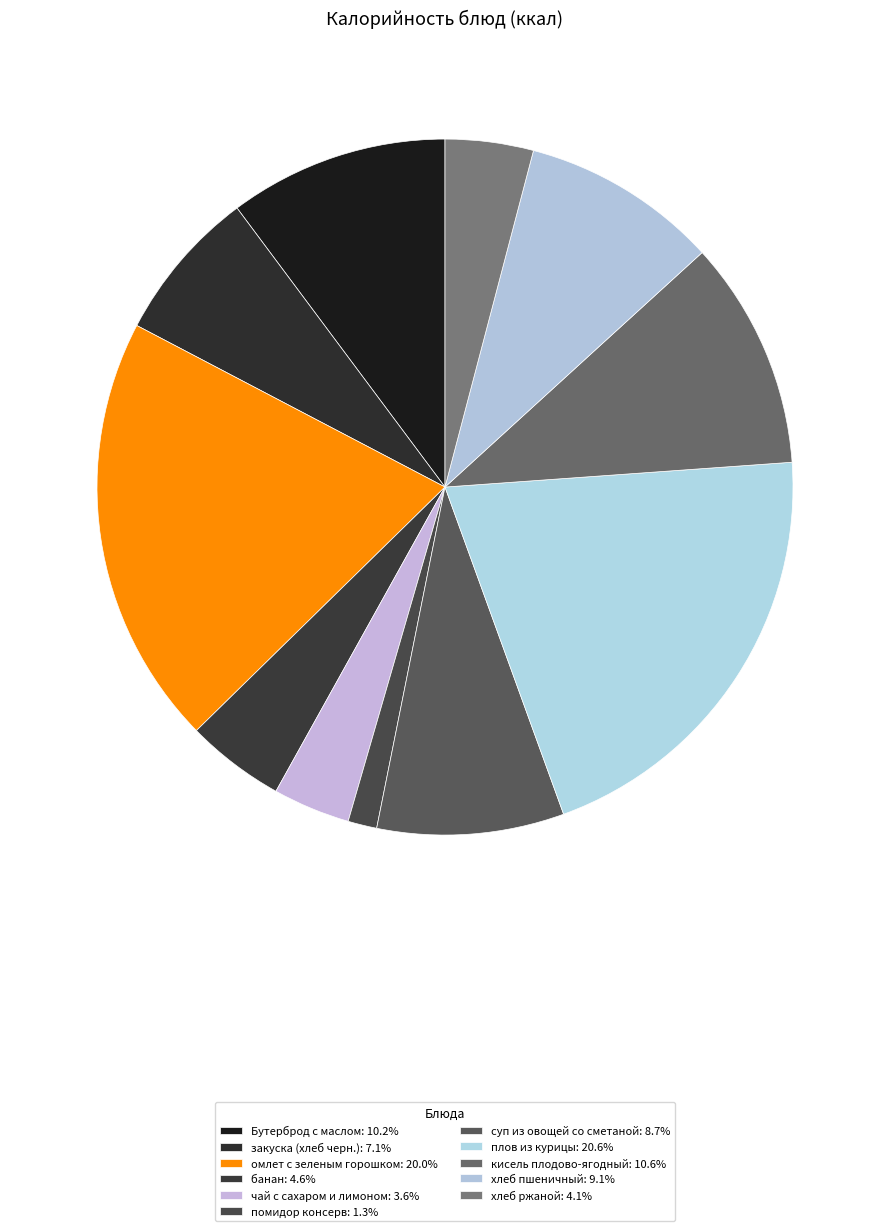

To the nearest percent, what is the difference between the largest and smallest slice percentages?

19%